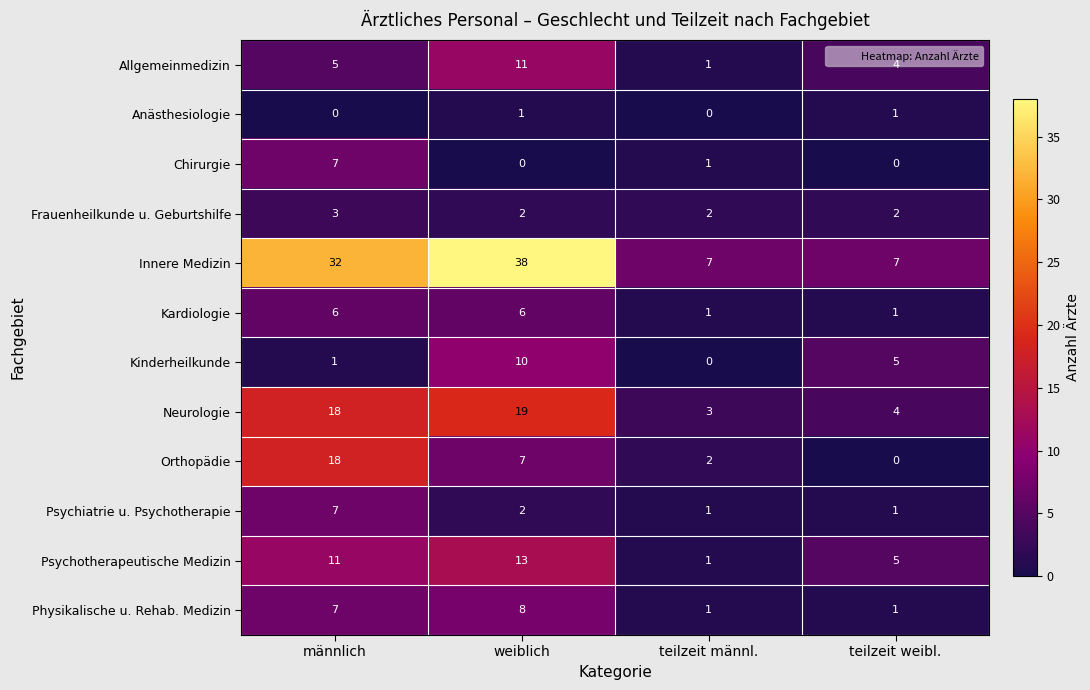

The Anästhesiologie series shows -1 at teilzeit männl.. True or false?

False